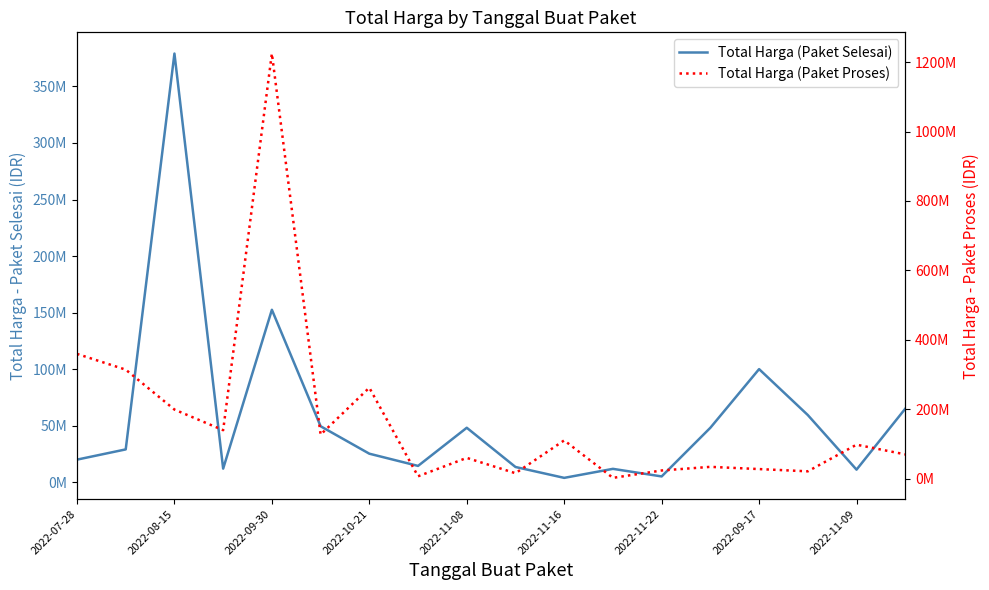

How many intersections are there between Total Harga (Paket Selesai) and Total Harga (Paket Proses)?

8